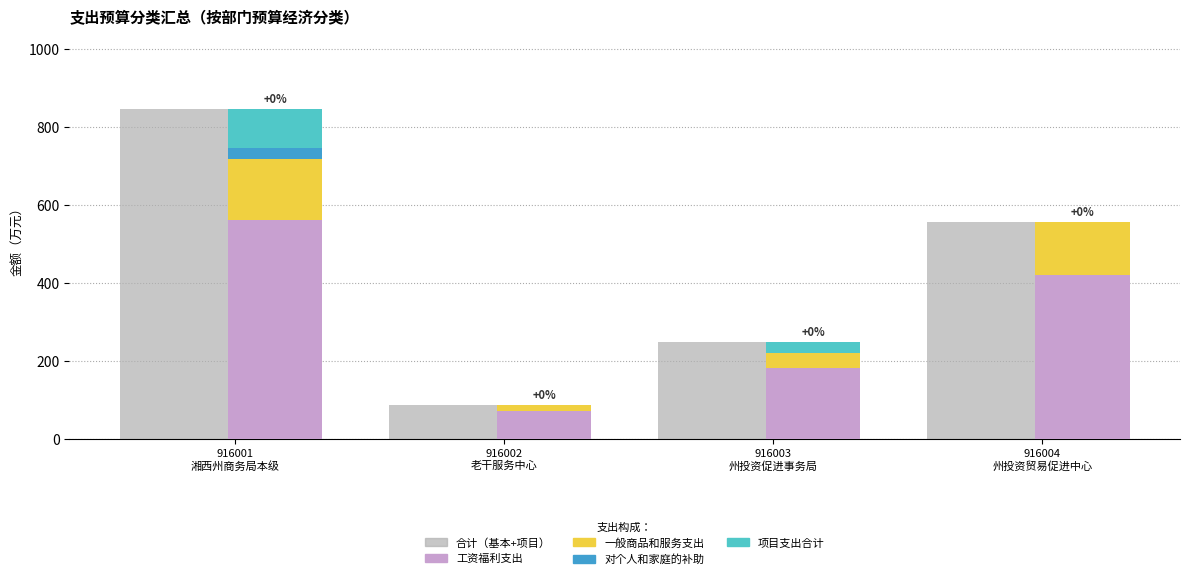

Does the chart contain stacked bars?

No